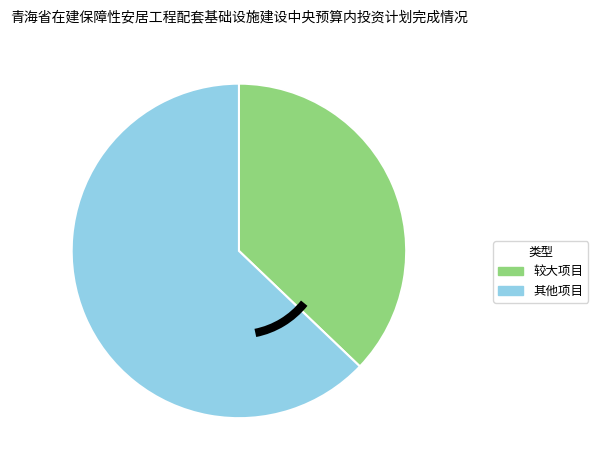

How many segments does this pie chart have?

2